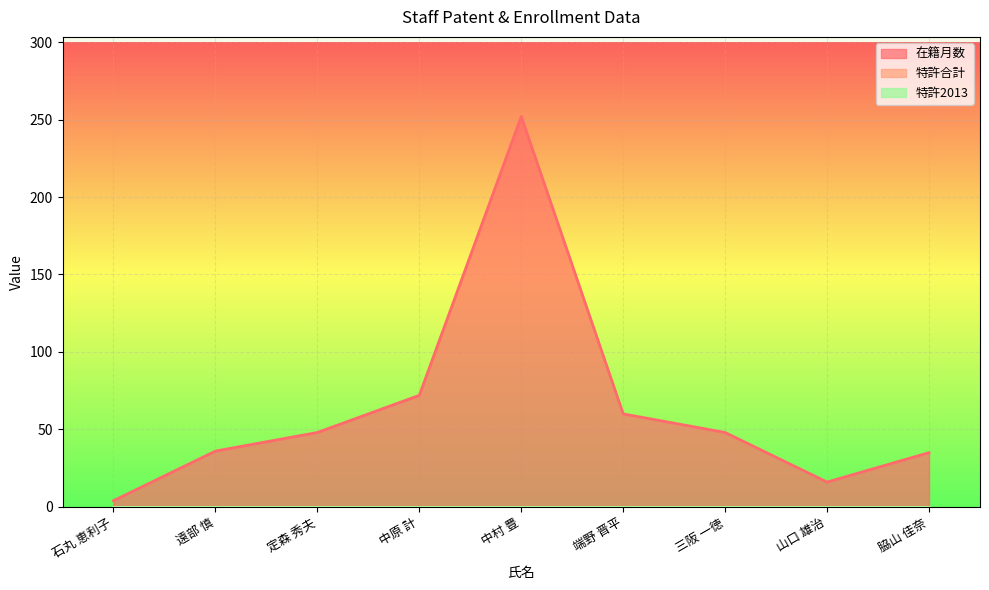

The 特許合計 series shows 0 at 中原 計. True or false?

True